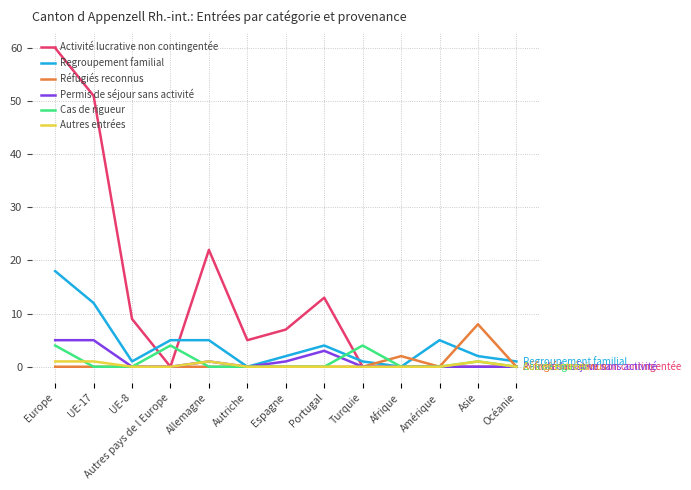

The Activité lucrative non contingentée series shows 51 at UE-17. True or false?

True